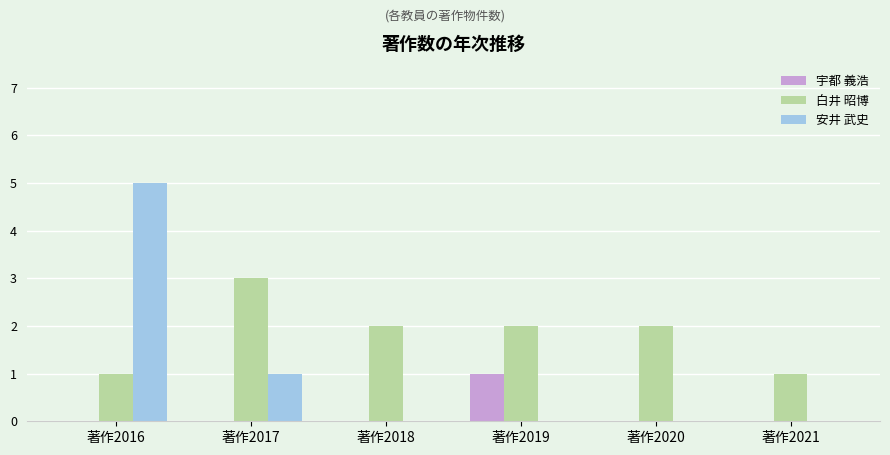

At which category is the sum across all series the highest?

著作2016